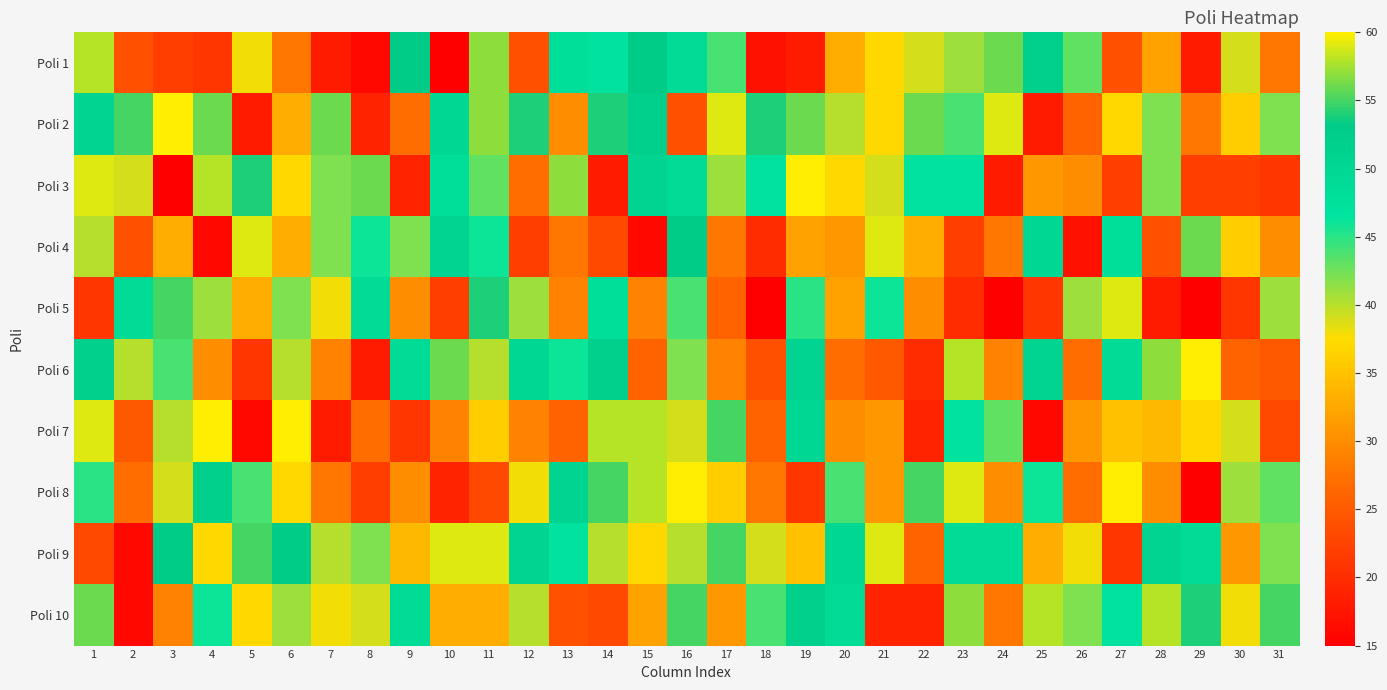

At which category does the chart reach its minimum across all series?

10